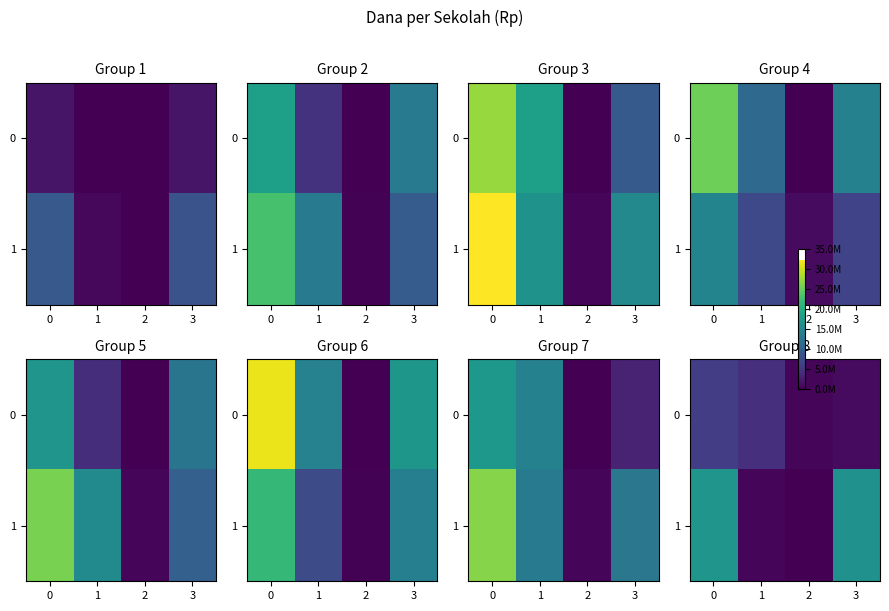

What is the minimum value for 0?

450000